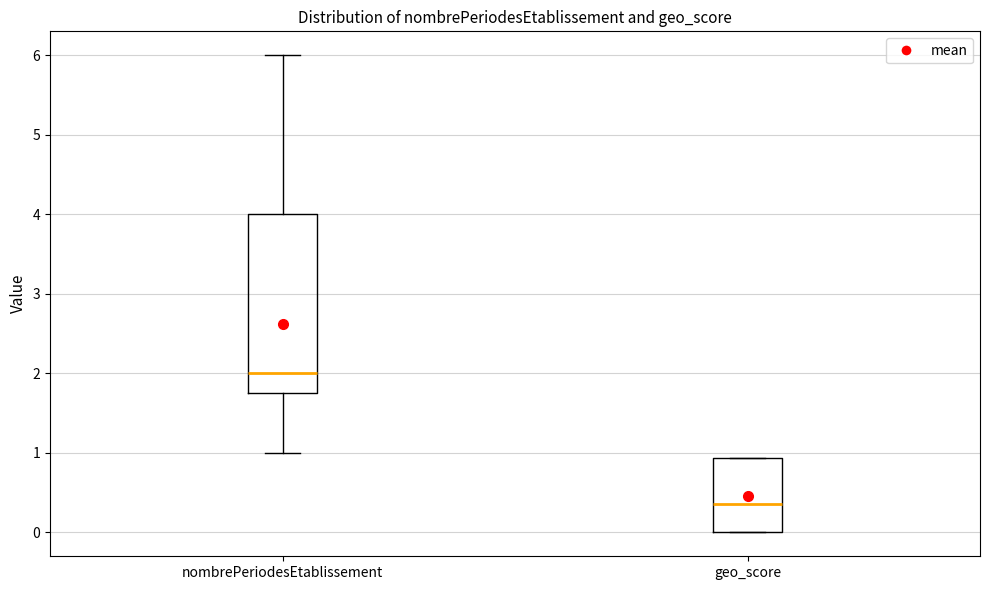

Which box has the lowest median line?

geo_score